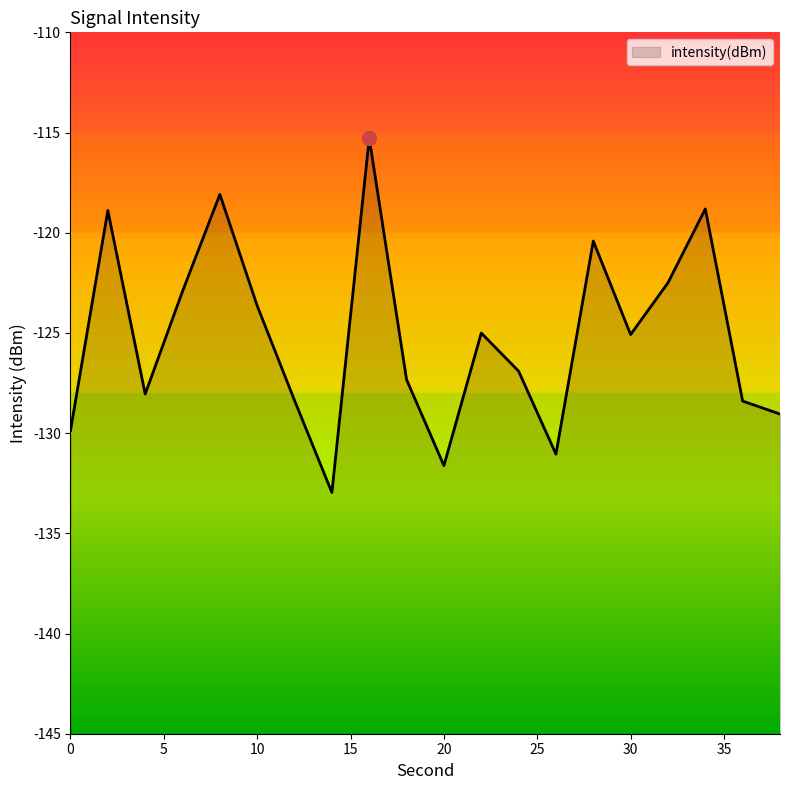

At which label does the data first exceed -125?

2